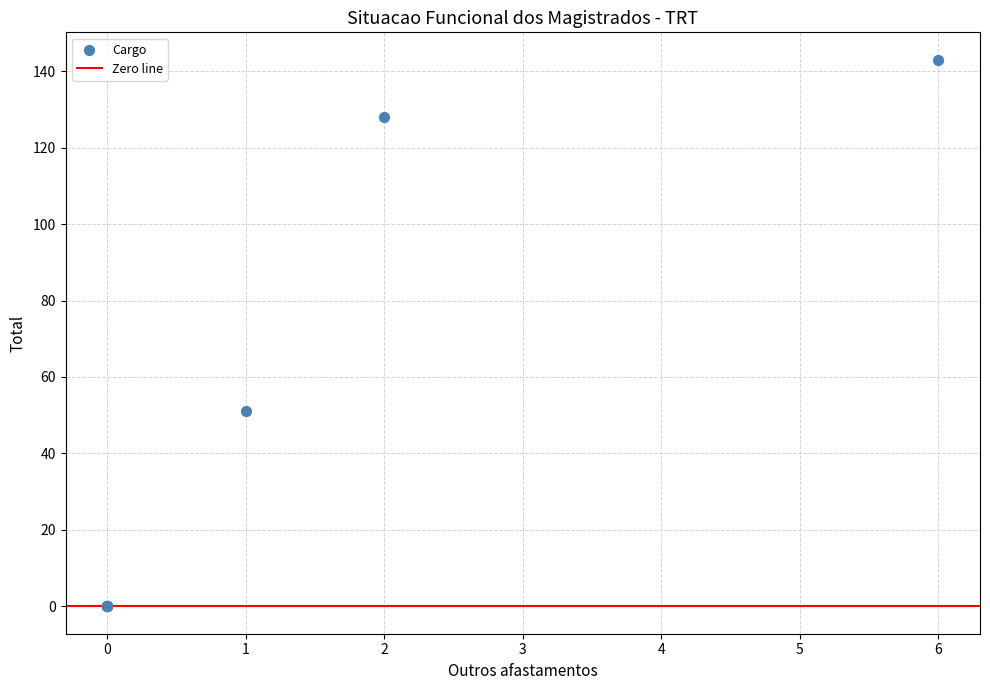

What Y value in the scatter plot is closest to 71?

51